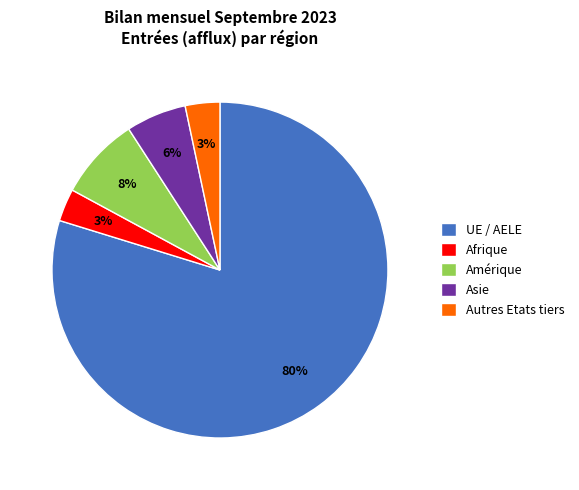

Which has a higher value, Amérique or Asie?

Amérique